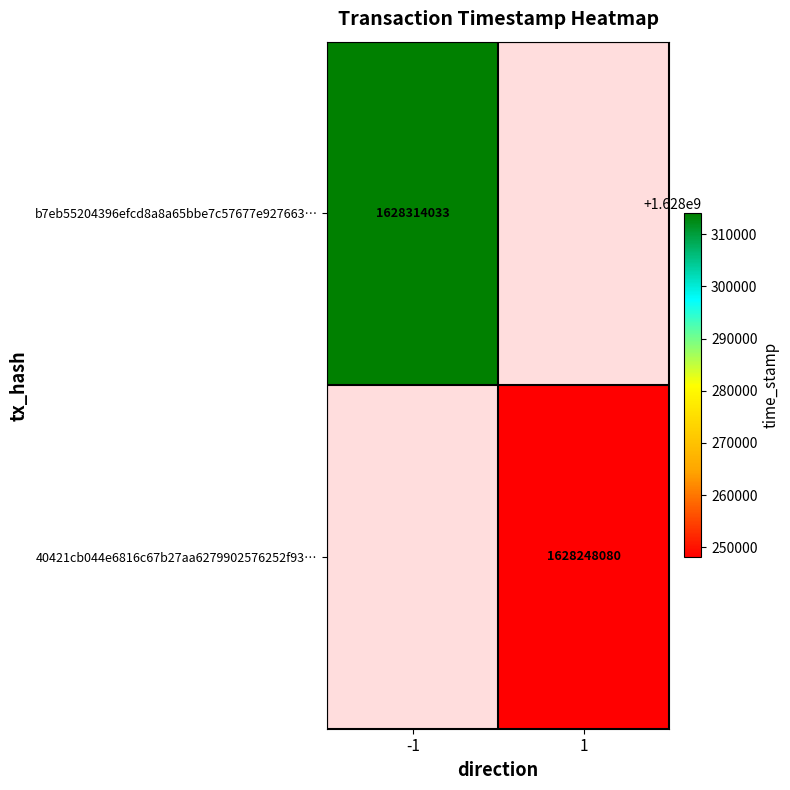

The value of 40421cb044e6816c67b27aa6279902576252f93… at 1 is 1628248080. True or false?

True